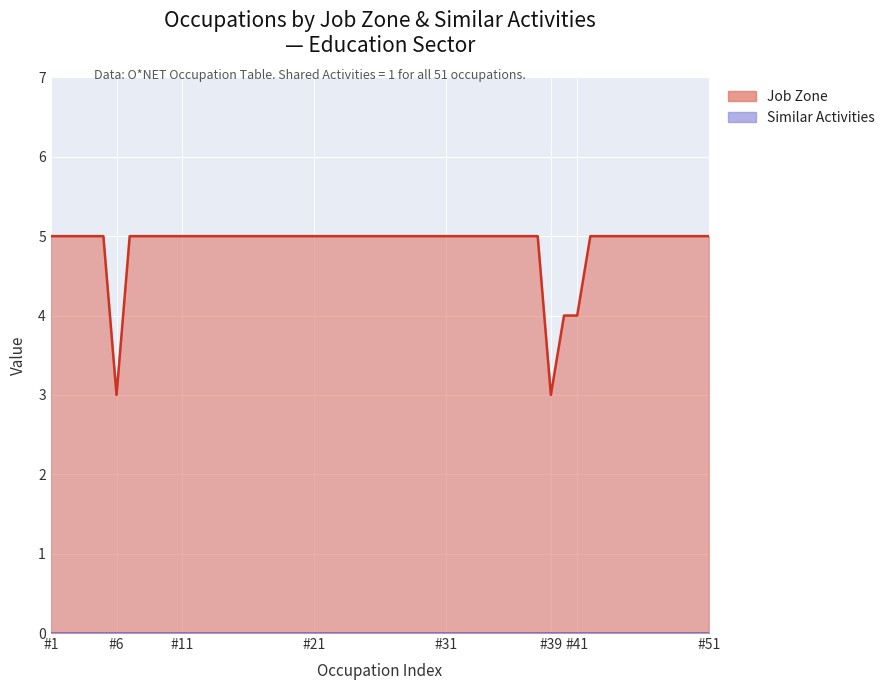

True or false: Similar Activities has a value of 0 at Job Zone 5.

True